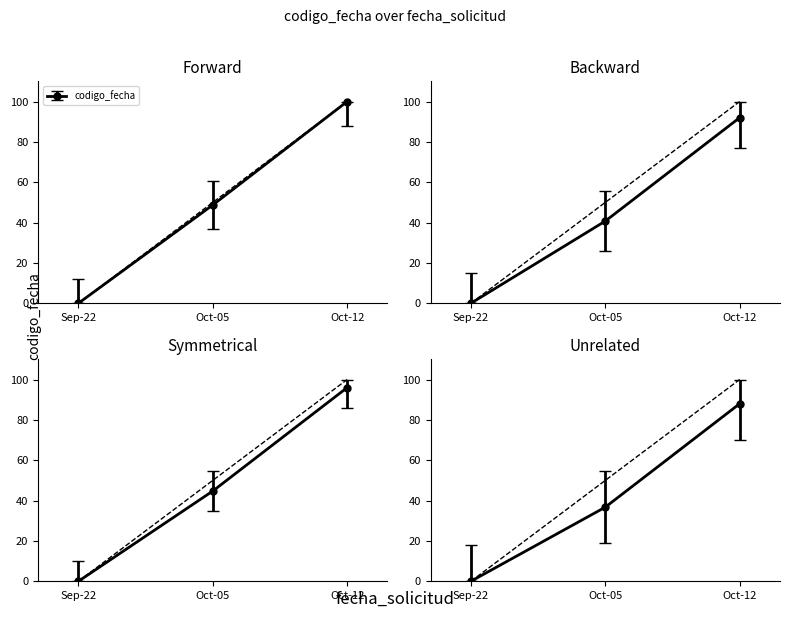

Reading left to right, what are all the values shown in this chart?

0.0	48.7	100.0